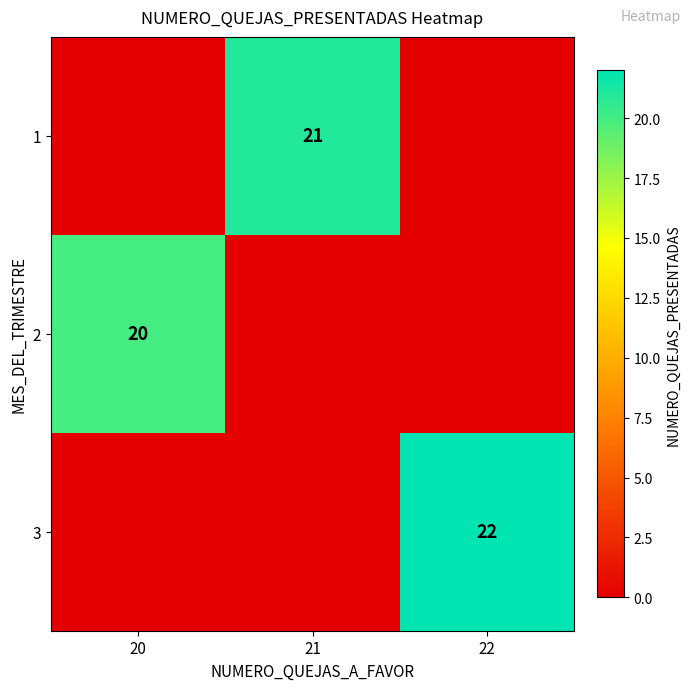

The value of 3 at 22 is 35. True or false?

False